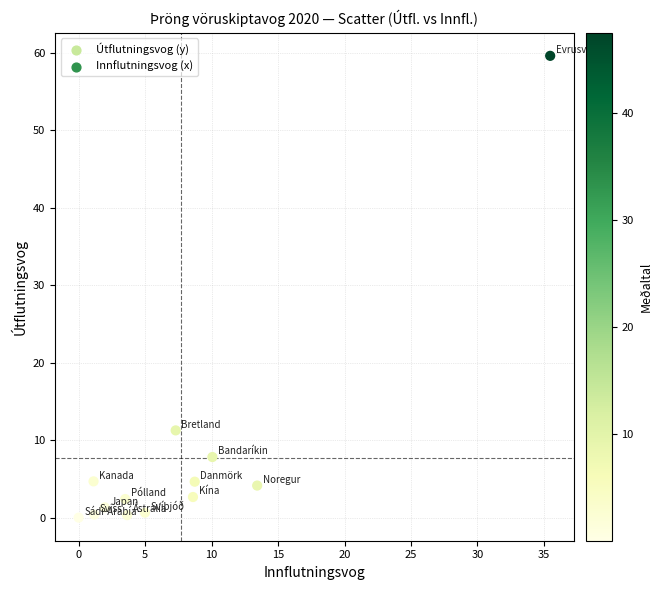

What Y value in the scatter plot is closest to 29?

11.3